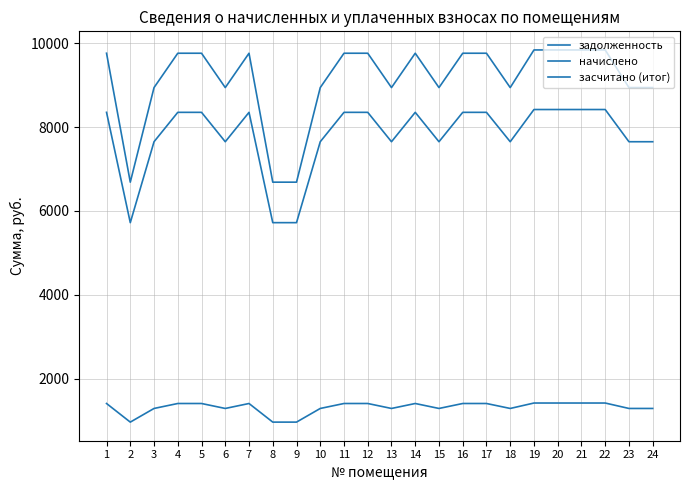

True or false: засчитано (итог) and задолженность cross at least once.

False